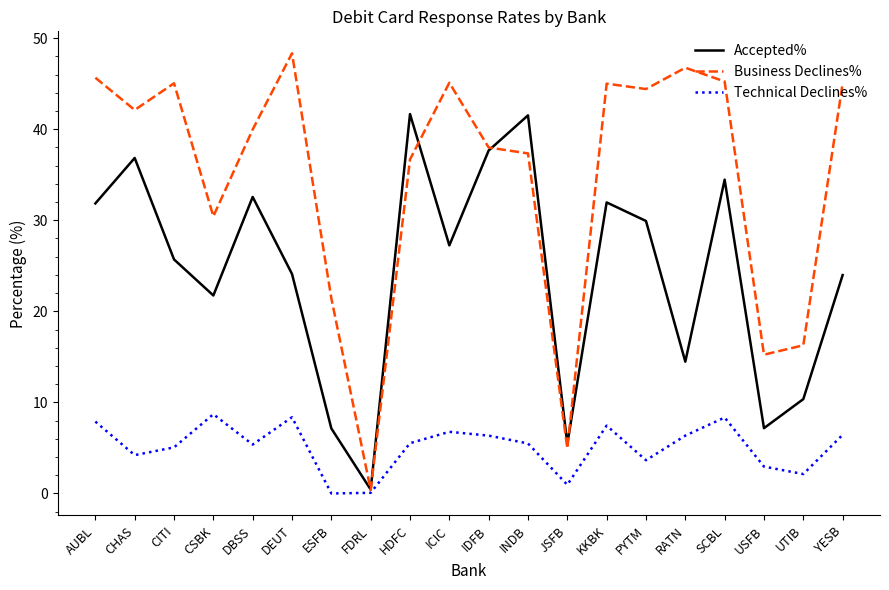

What is the difference between the Technical Declines% values at CHAS and PYTM?

0.6